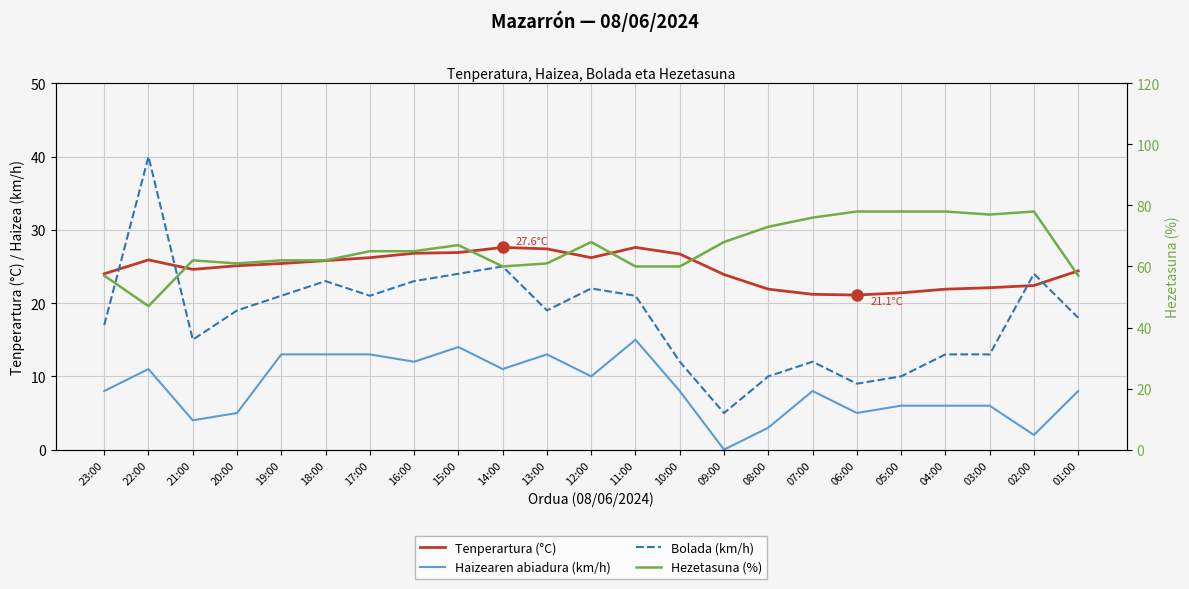

The Haizearen abiadura (km/h) series shows 22.4 at 11:00. True or false?

False